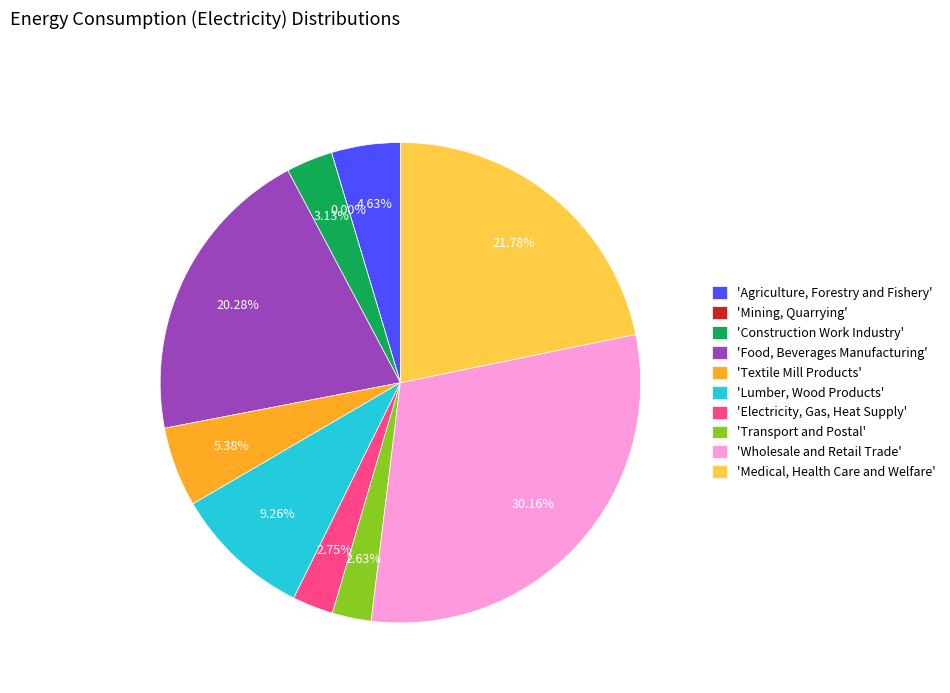

Which slice is the smallest?

Mining, Quarrying